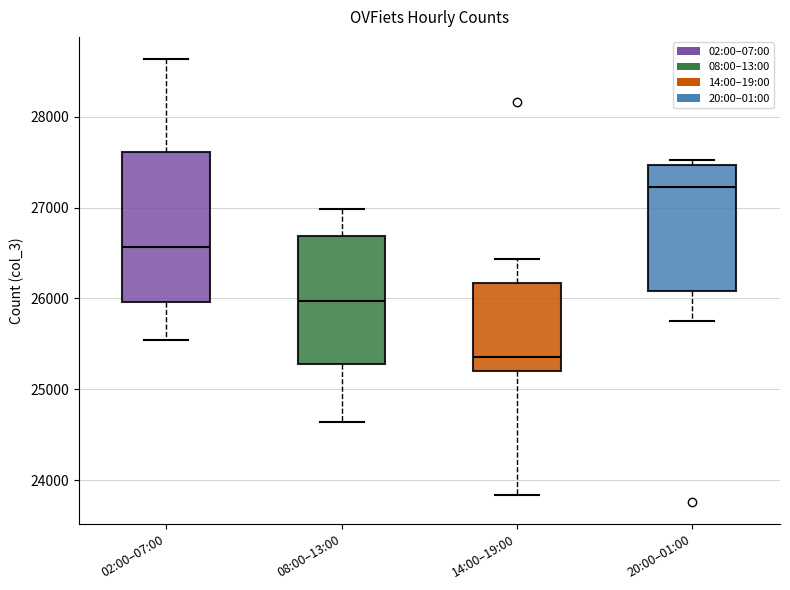

Reading left to right, read every box against the y-axis: the position of its median line, the range the box covers, and the ends of its whiskers. The values are not printed on the chart, so give them approximately, as read against the axis.

02:00–07:00: median 26600, box 26000 to 27600, whiskers 25500 to 28600
08:00–13:00: median 26000, box 25300 to 26700, whiskers 24600 to 27000
14:00–19:00: median 25400, box 25200 to 26200, whiskers 23800 to 26400
20:00–01:00: median 27200, box 26100 to 27500, whiskers 25800 to 27500 (just above the box's upper edge)